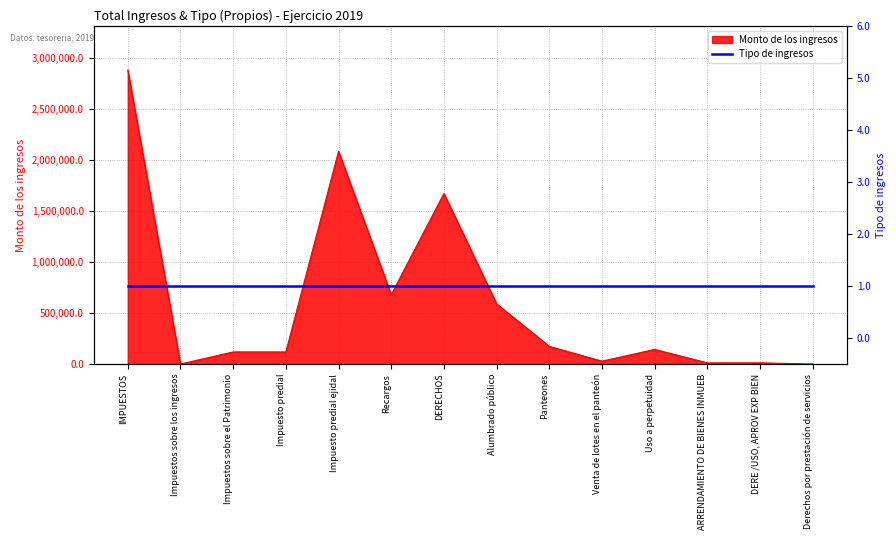

List the labels in order of value, smallest first.

Impuestos sobre los ingresos, Derechos por prestación de servicios, ARRENDAMIENTO DE BIENES INMUEB, DERE /USO, APROV EXP BIEN, Venta de lotes en el panteón, Impuestos sobre el Patrimonio, Impuesto predial, Uso a perpetuidad, Panteones, Alumbrado público, Recargos, DERECHOS, Impuesto predial ejidal, IMPUESTOS